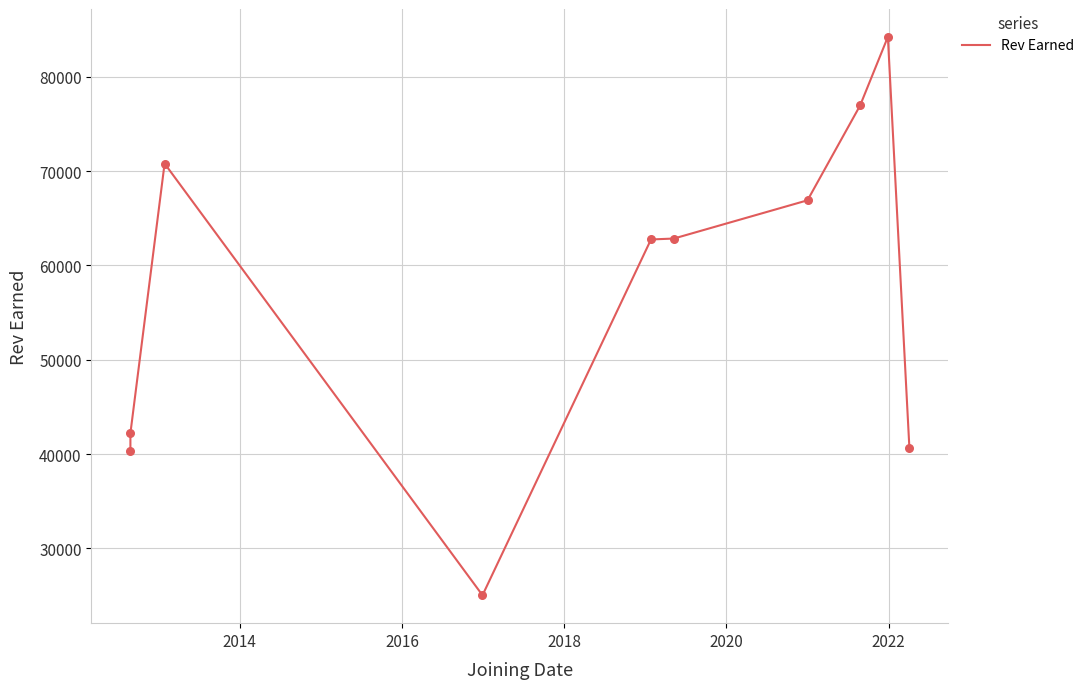

Which has a higher value, 2020 or 2014?

2020